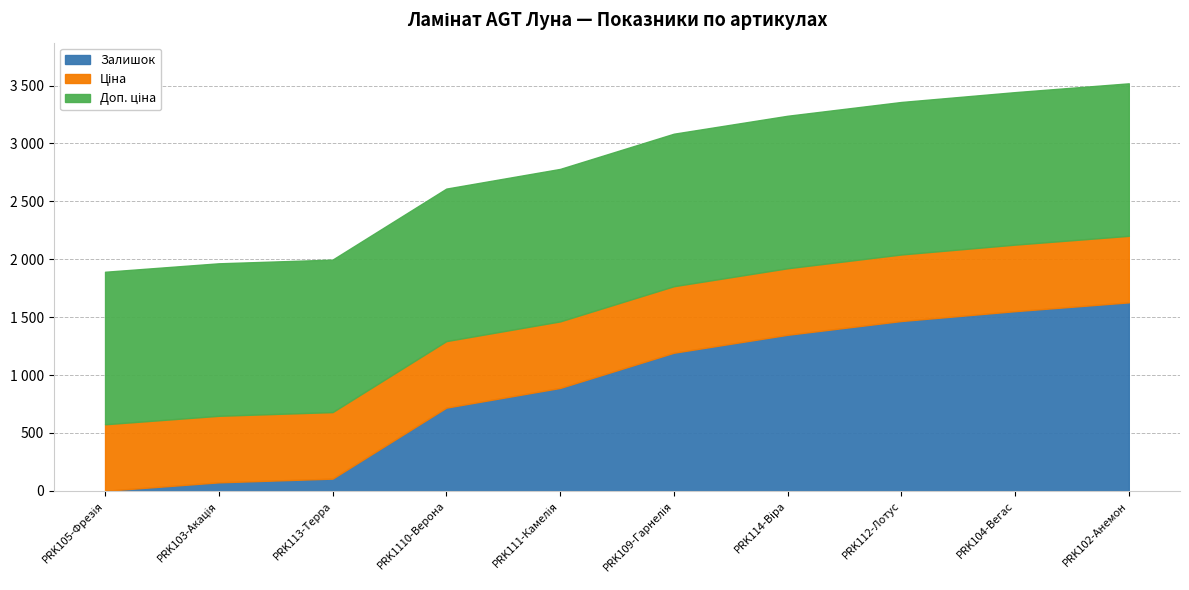

List the series in order of their peak value, lowest first.

Ціна, Доп. ціна, Залишок